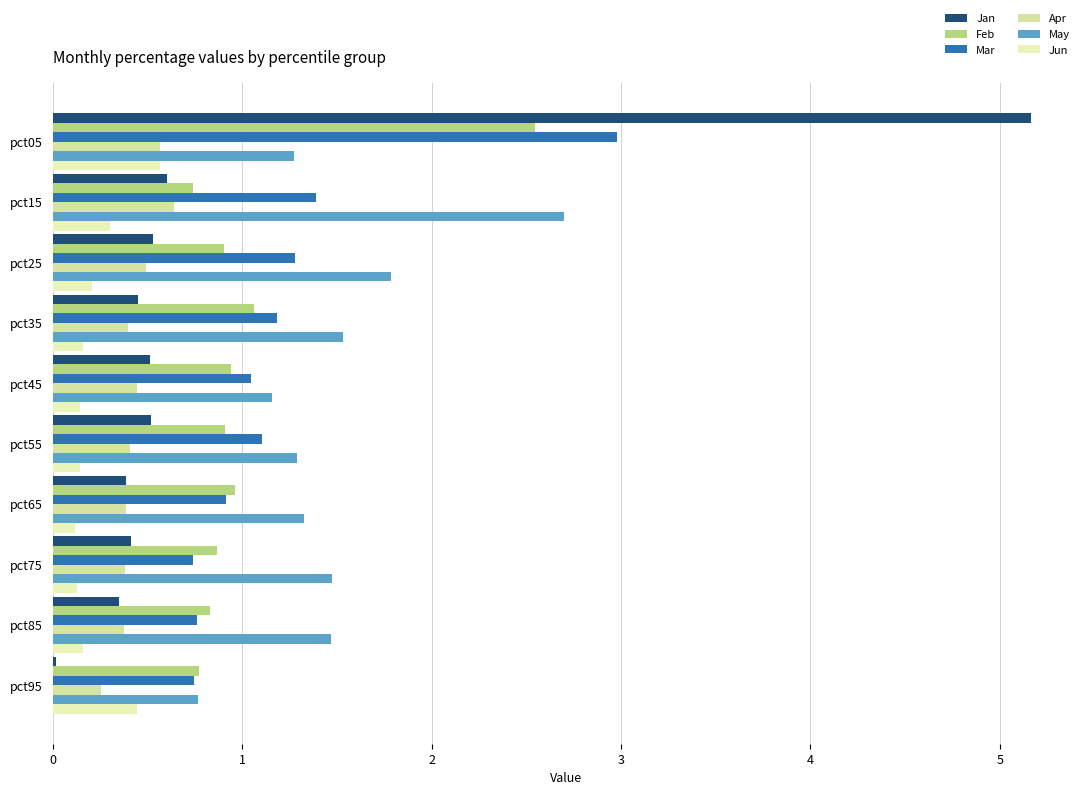

How many distinct data groups are displayed?

6